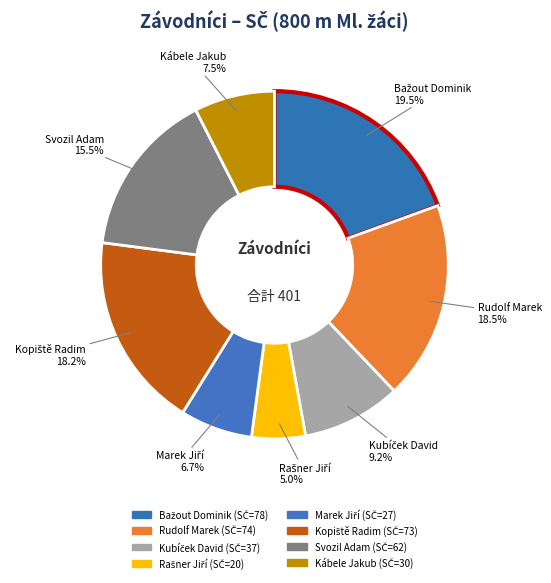

How many slices are in this pie chart?

8